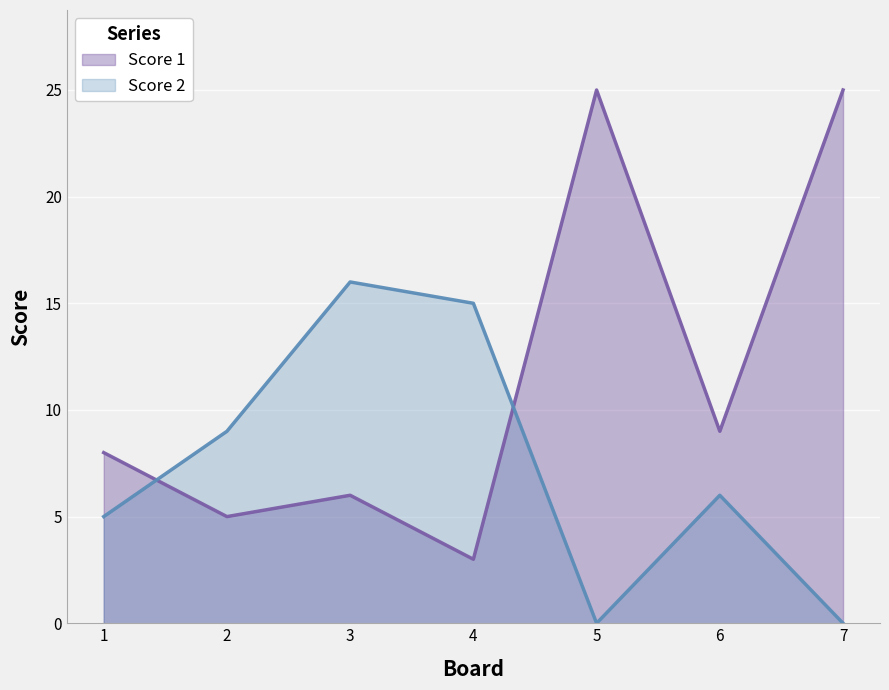

Is it true that Score 1 equals 25 at 5?

True